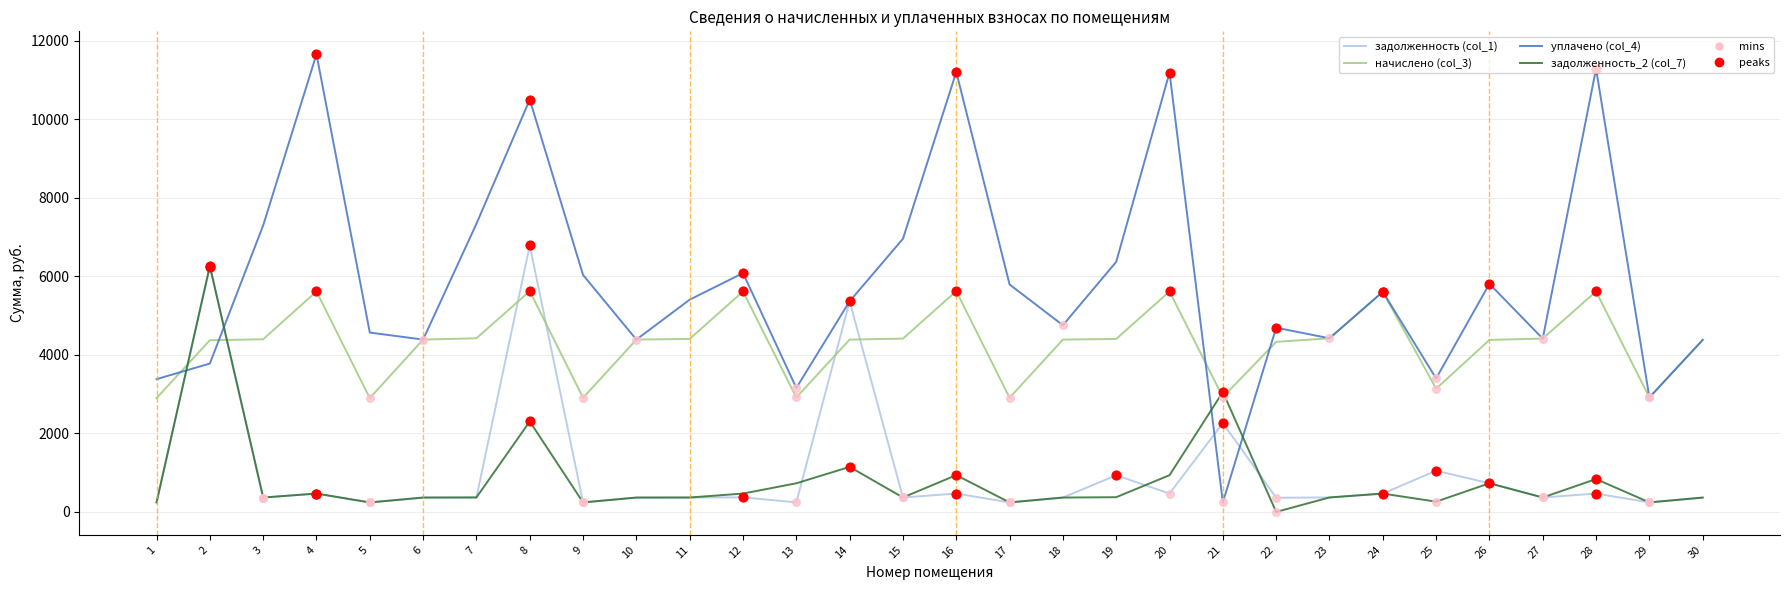

Which series has the largest range (max minus min)?

уплачено (col_4)